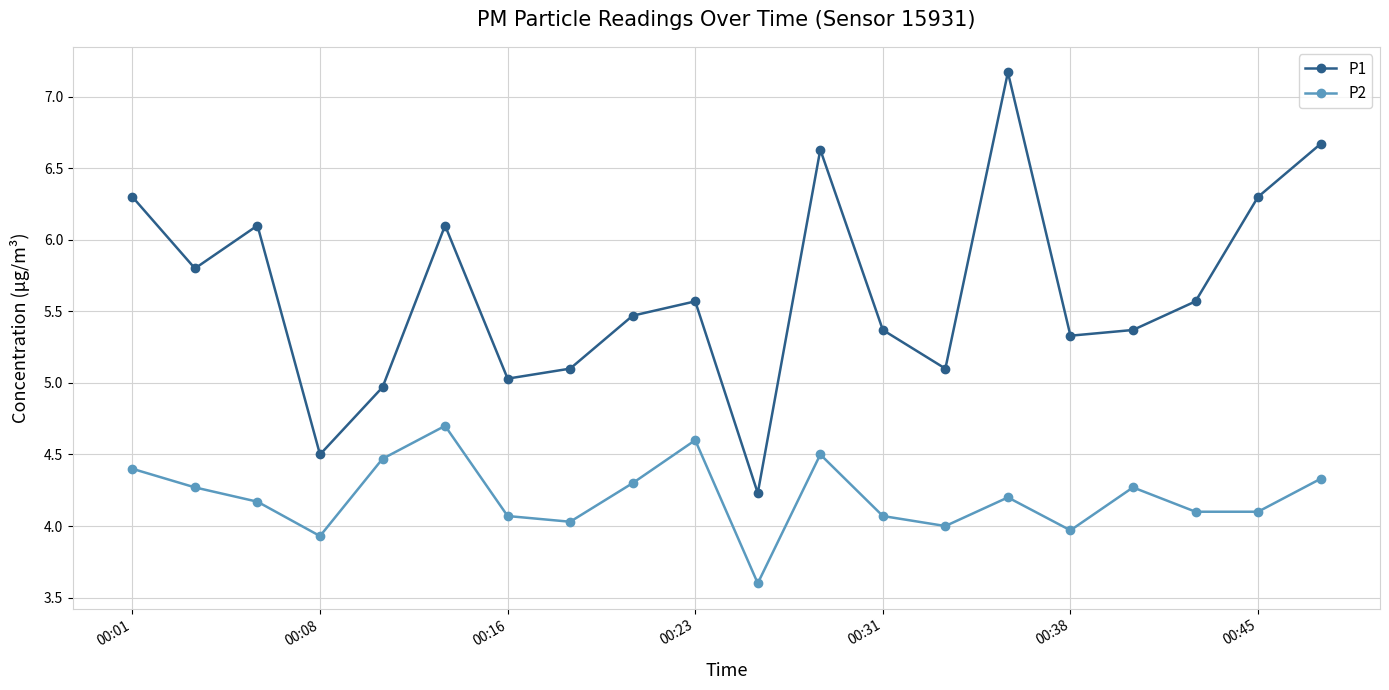

What is the lowest value of the P1 series?

4.2